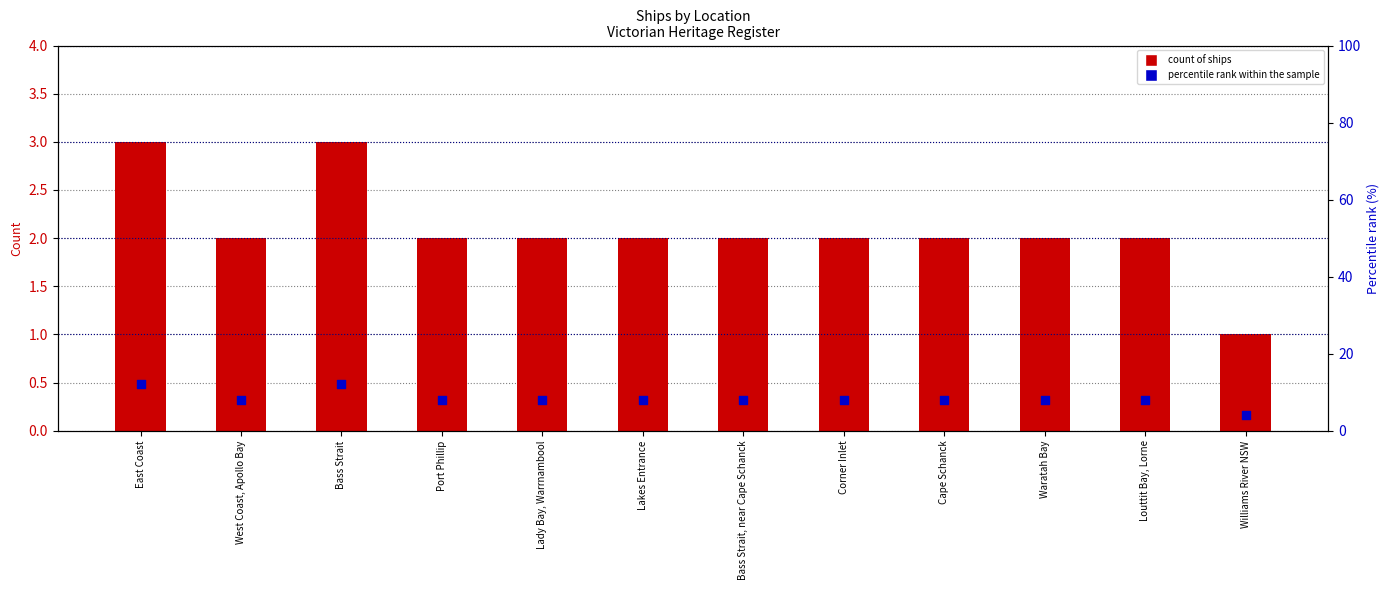

Which series has the widest spread of Y values?

percentile rank within the sample